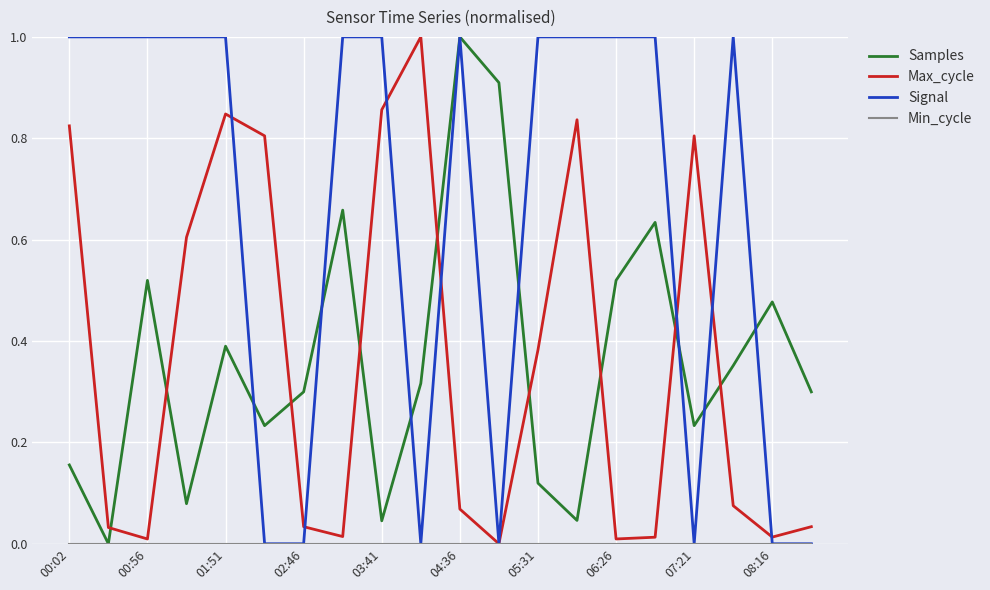

Which series has the largest total across all categories?

Signal